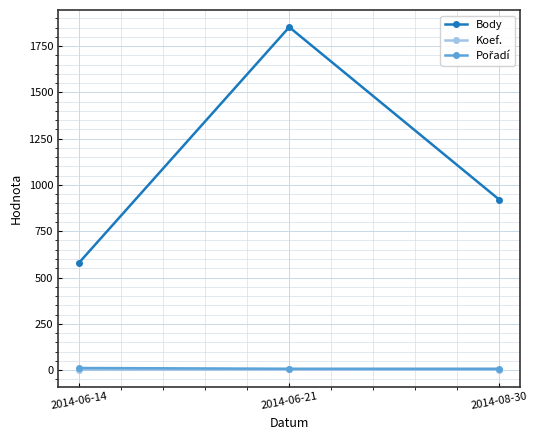

How many lines are shown in the chart?

3